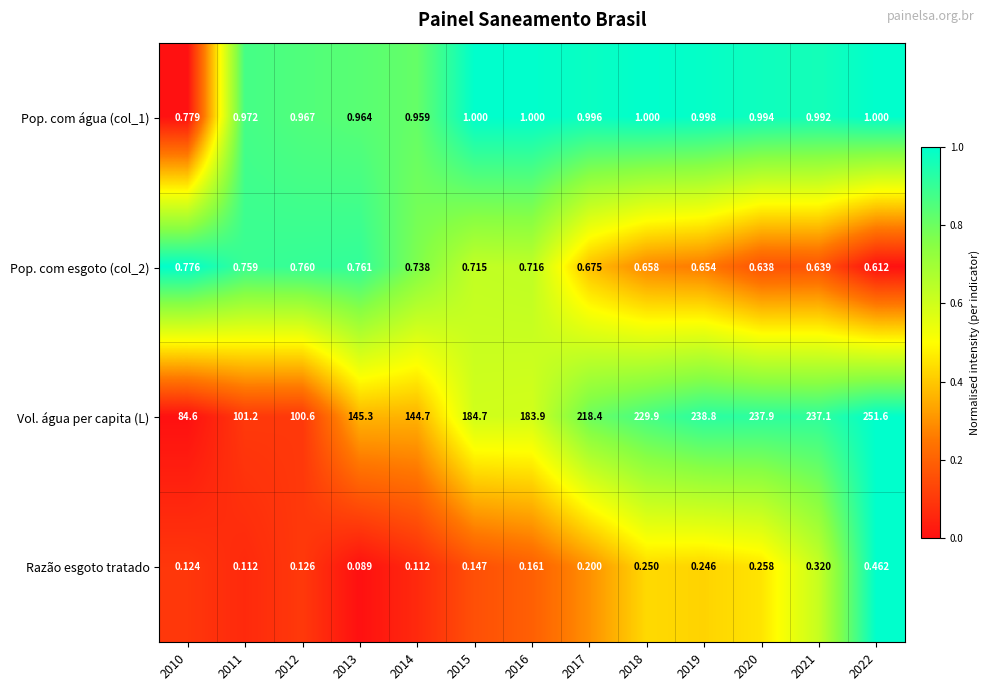

Is the value of Vol. água per capita (L) at 2017 greater than the value of Pop. com esgoto (col_2) at 2014?

Yes